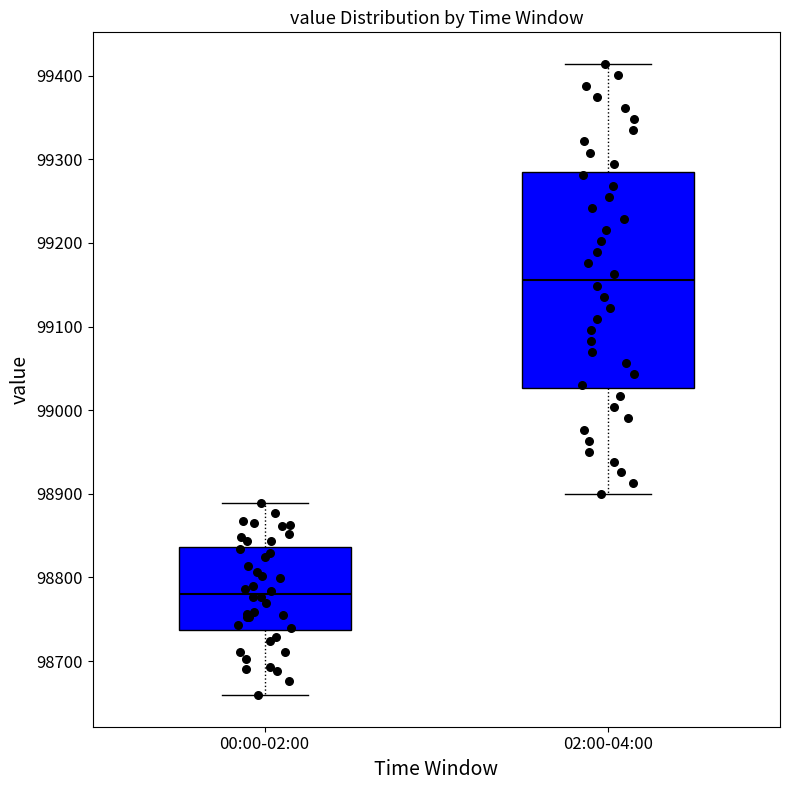

Where is the upper edge of the box for 02:00-04:00 on the y-axis? The values are not printed on the chart, so give them approximately, as read against the axis.

99280